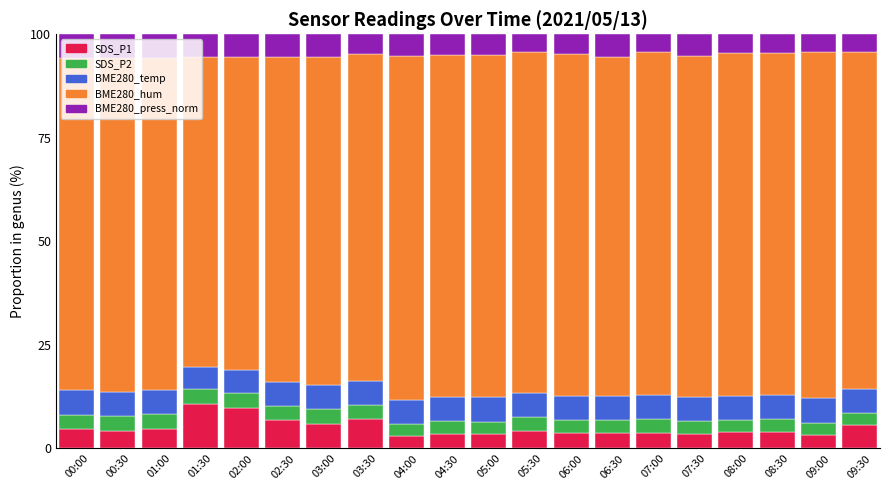

What is the total value across all series at 08:00?

100.0